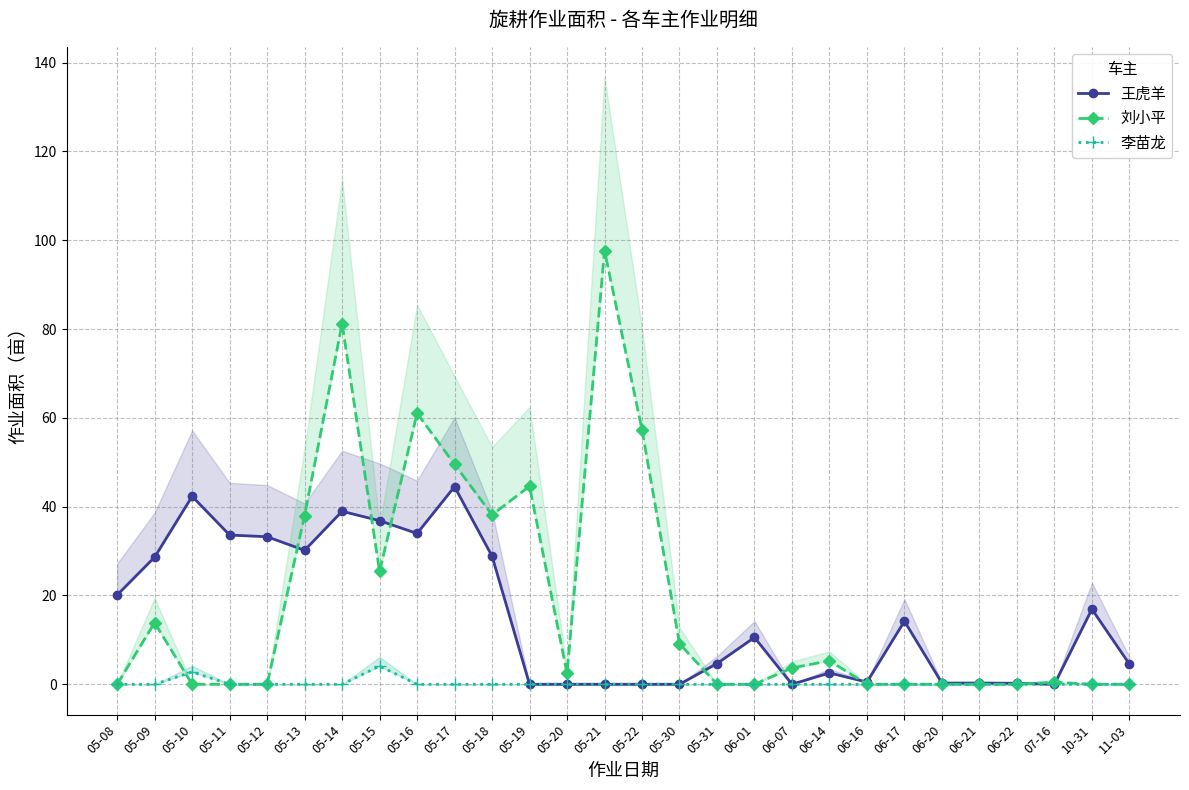

What is the difference between the maximum and second lowest values in the 李苗龙 series?

4.1